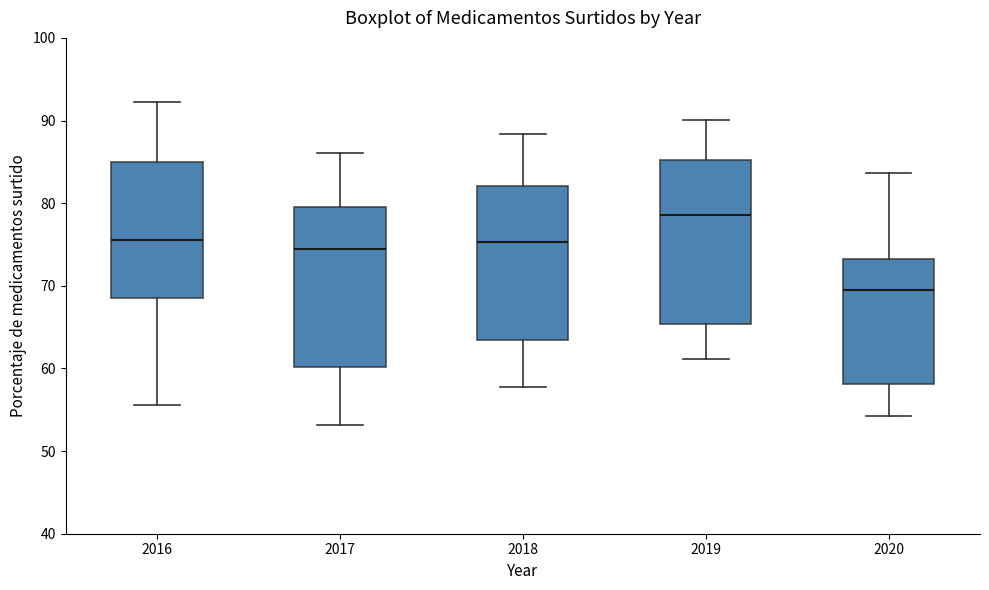

Which box has the lowest median line?

2020